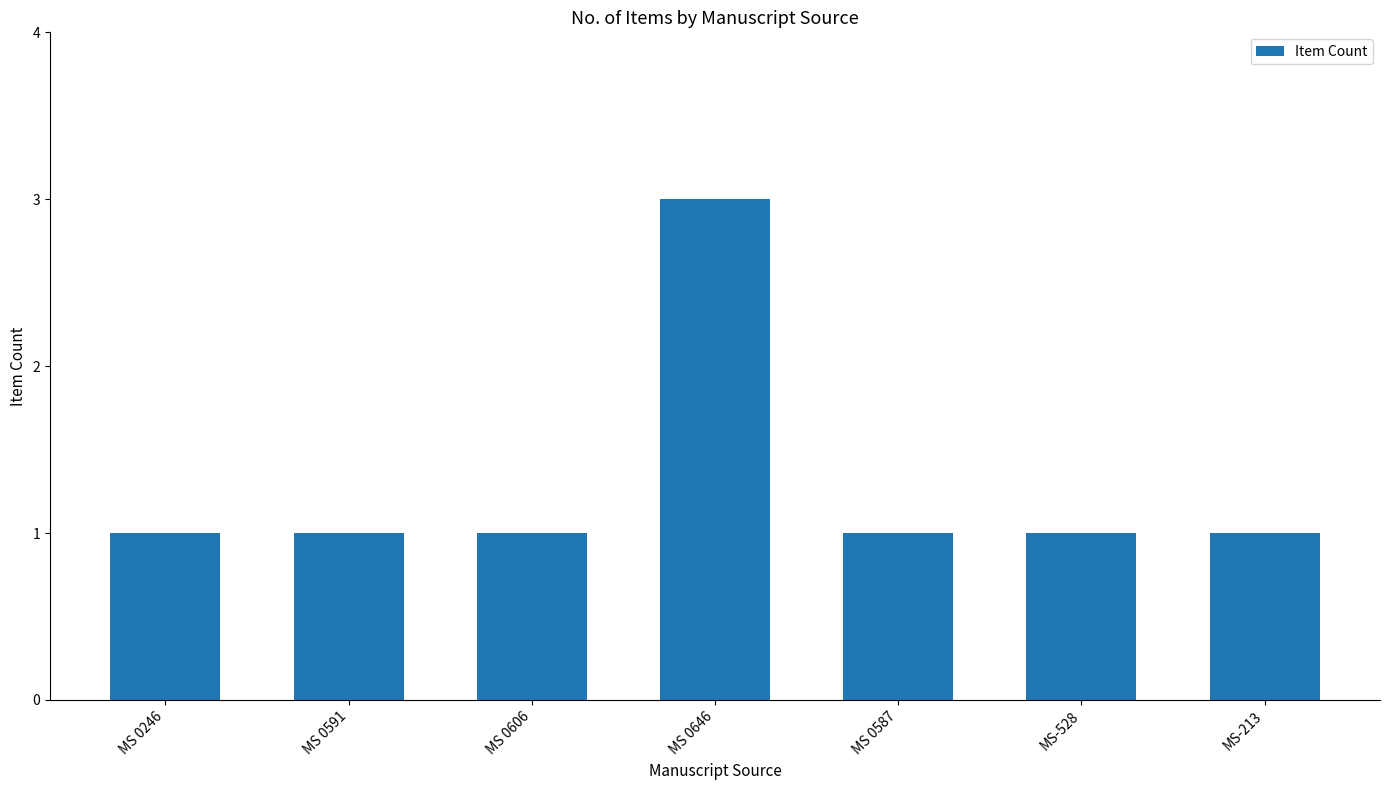

What value does the data have at MS-213?

1